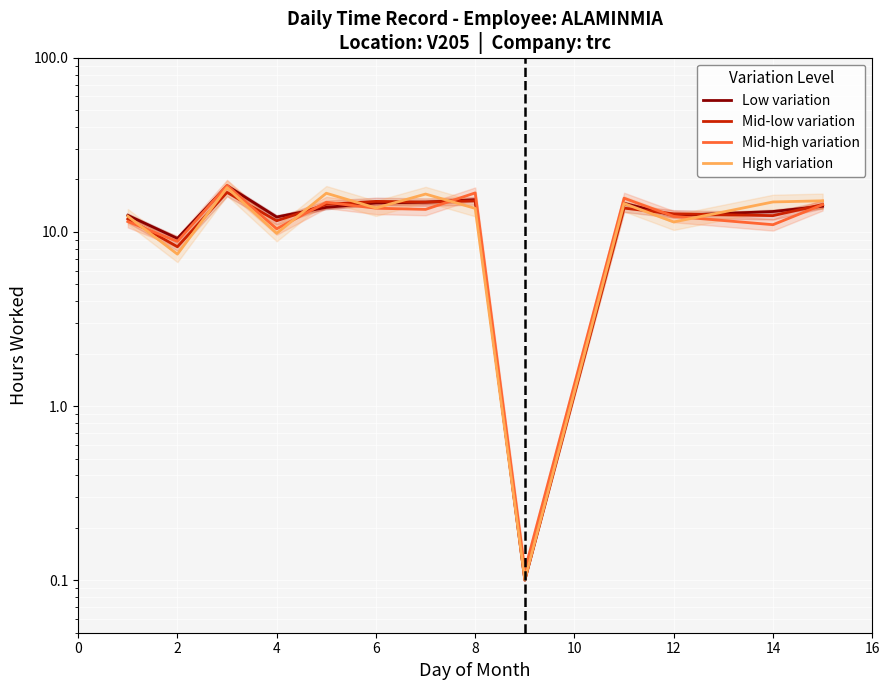

Which series has the widest spread of values?

Mid-high variation